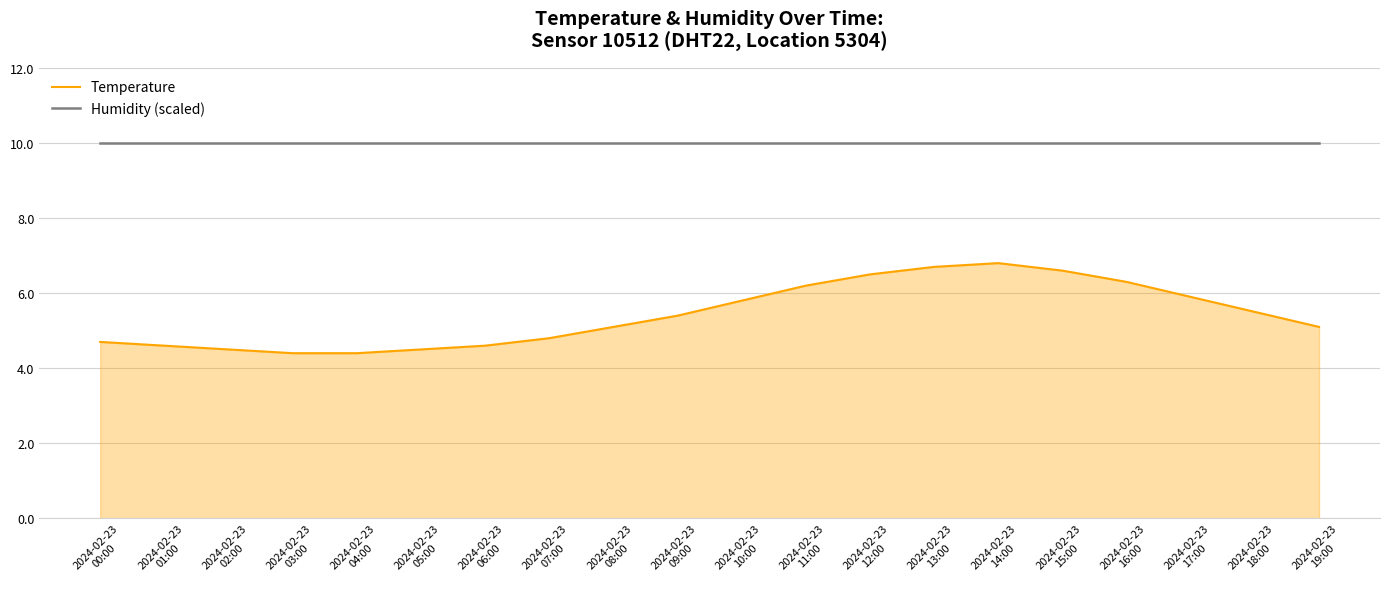

Reading left to right, what are all the values shown in this chart?

Temperature: 2024-02-23
00:00=4.7	2024-02-23
01:00=4.6	2024-02-23
02:00=4.5	2024-02-23
03:00=4.4	2024-02-23
04:00=4.4	2024-02-23
05:00=4.5	2024-02-23
06:00=4.6	2024-02-23
07:00=4.8	2024-02-23
08:00=5.1	2024-02-23
09:00=5.4	2024-02-23
10:00=5.8	2024-02-23
11:00=6.2	2024-02-23
12:00=6.5	2024-02-23
13:00=6.7	2024-02-23
14:00=6.8	2024-02-23
15:00=6.6	2024-02-23
16:00=6.3	2024-02-23
17:00=5.9	2024-02-23
18:00=5.5	2024-02-23
19:00=5.1
Humidity (scaled): 2024-02-23
00:00=10.0	2024-02-23
01:00=10.0	2024-02-23
02:00=10.0	2024-02-23
03:00=10.0	2024-02-23
04:00=10.0	2024-02-23
05:00=10.0	2024-02-23
06:00=10.0	2024-02-23
07:00=10.0	2024-02-23
08:00=10.0	2024-02-23
09:00=10.0	2024-02-23
10:00=10.0	2024-02-23
11:00=10.0	2024-02-23
12:00=10.0	2024-02-23
13:00=10.0	2024-02-23
14:00=10.0	2024-02-23
15:00=10.0	2024-02-23
16:00=10.0	2024-02-23
17:00=10.0	2024-02-23
18:00=10.0	2024-02-23
19:00=10.0